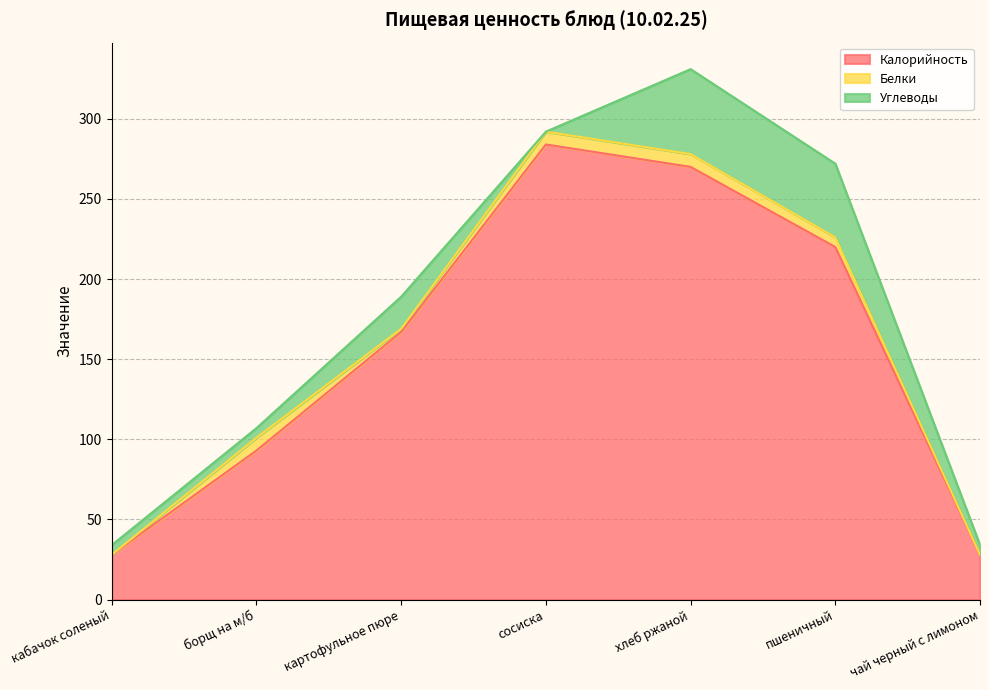

What is the difference between the highest and lowest values at чай черный с лимоном?

28